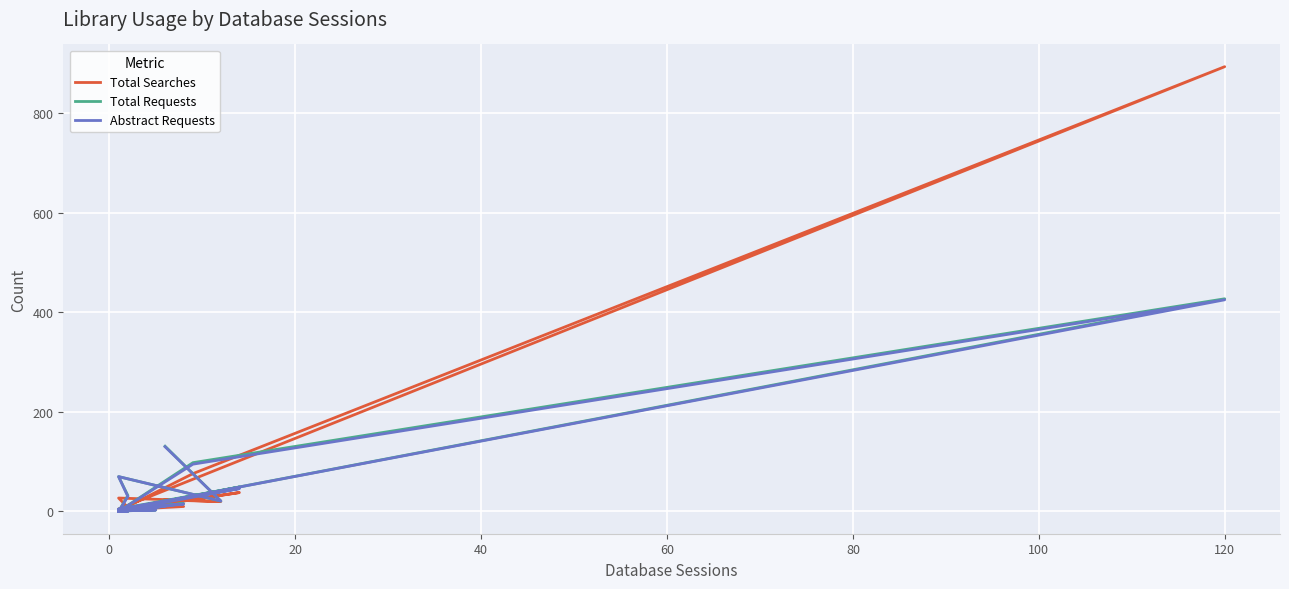

How many data points in Total Searches are less than 6?

12